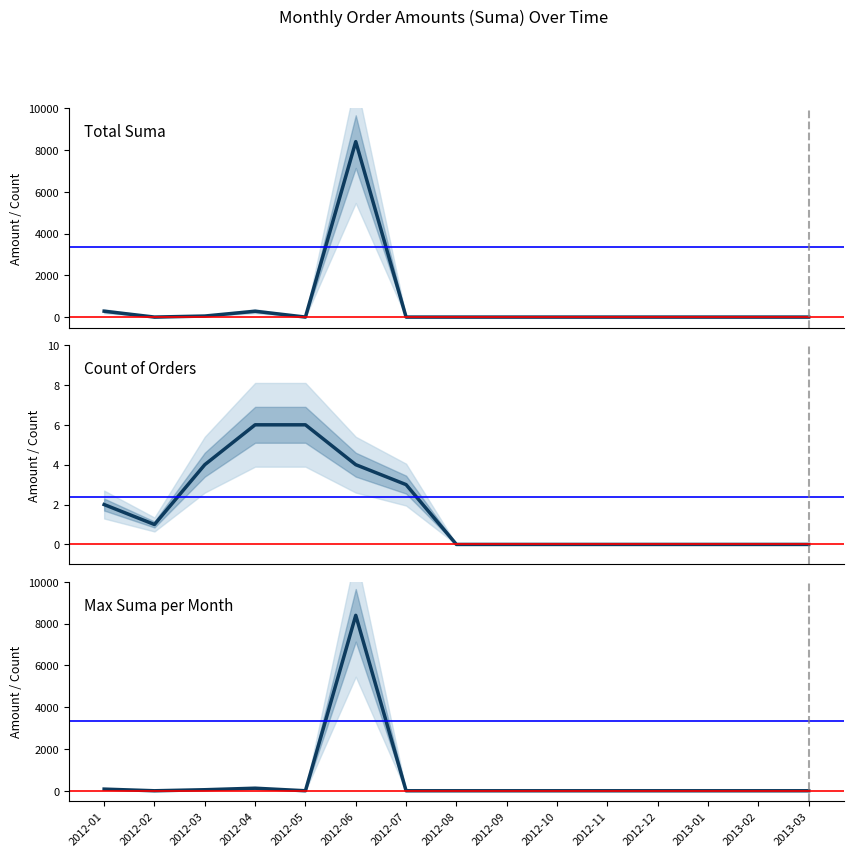

True or false: Total Suma has a value of 5594.3 at 2012-07.

False